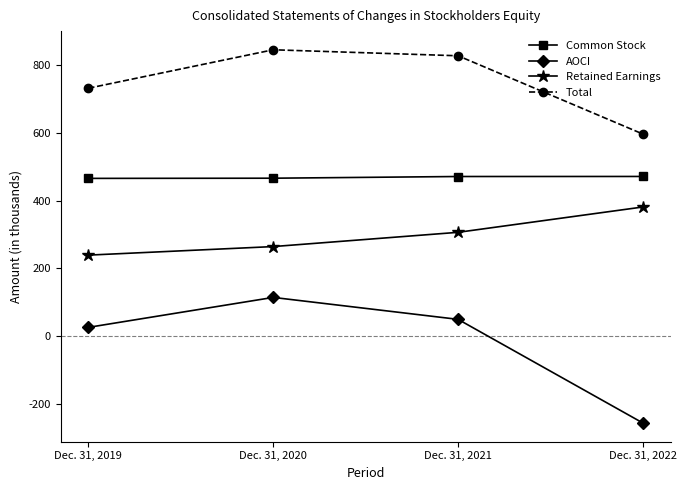

List the series in order of their overall mean, highest first.

Total, Common Stock, Retained Earnings, AOCI